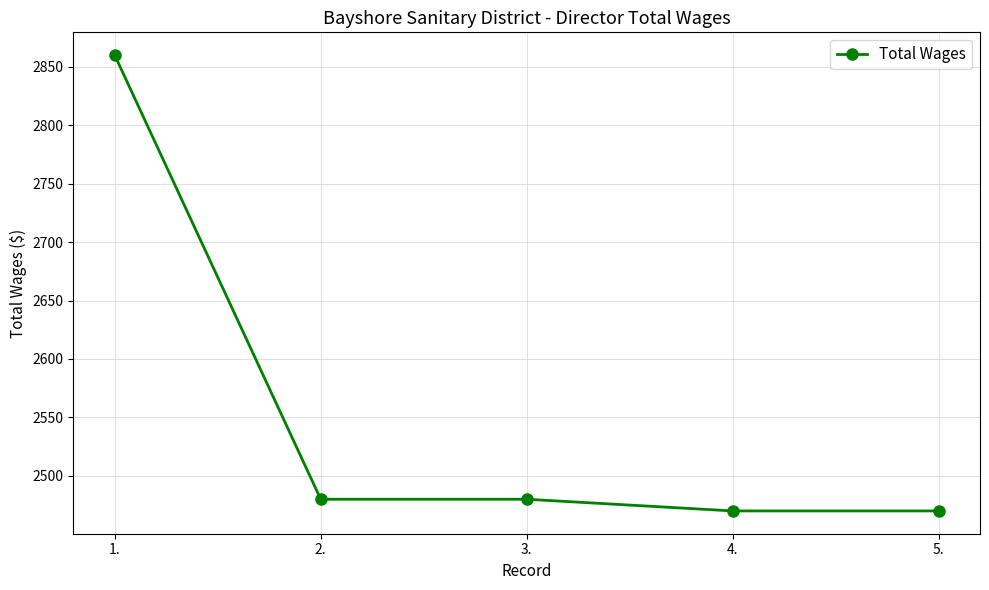

What is the label of the 2nd point from the right?

4.